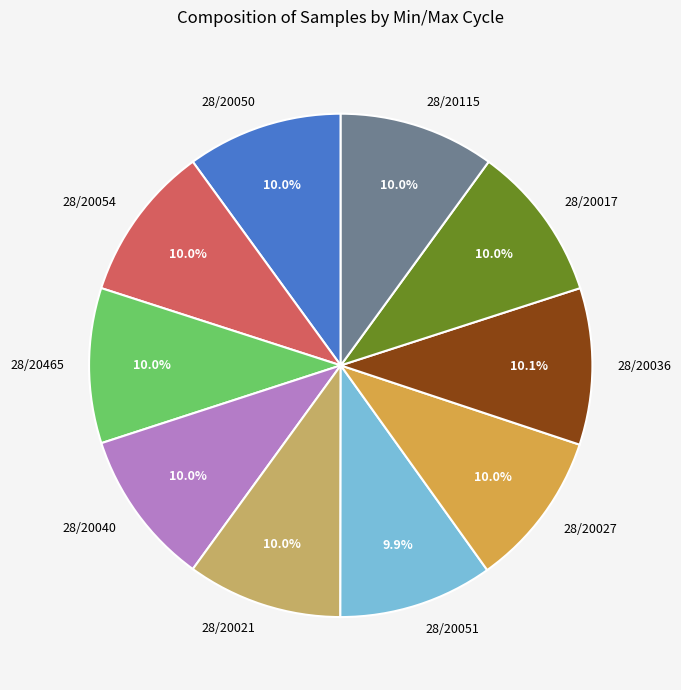

True or false: 28/20050 accounts for 10% of the total.

True